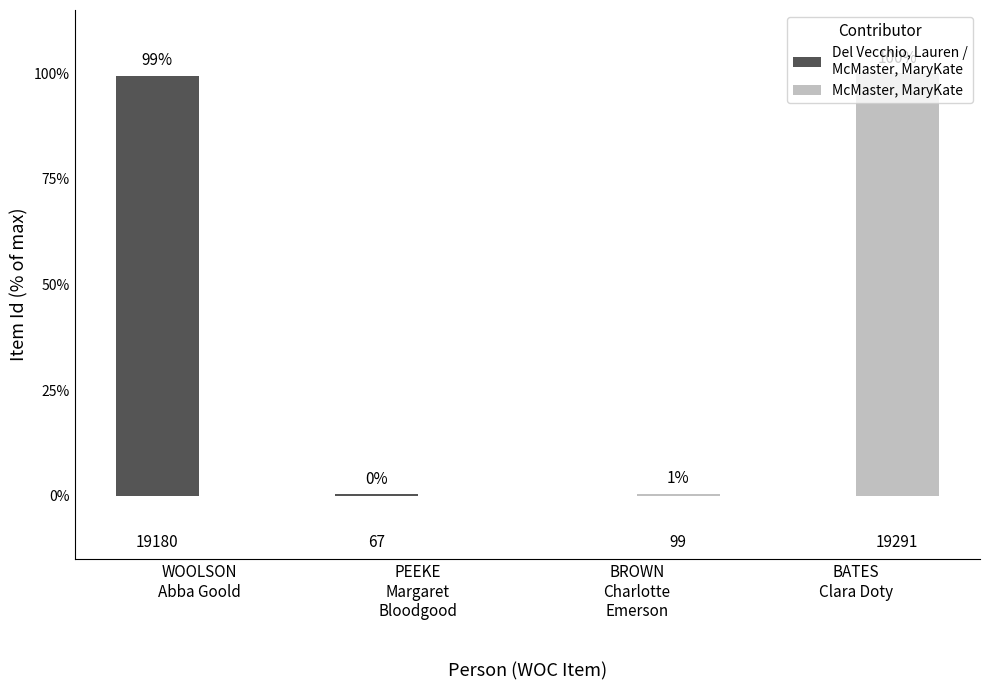

At which category does the chart reach its peak across all series?

BATES
Clara Doty